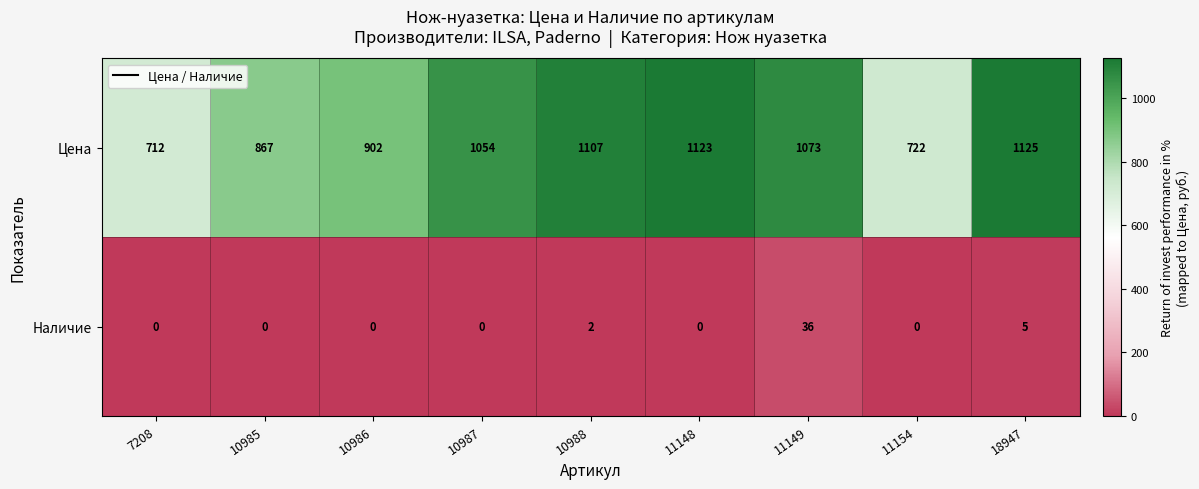

Which series has the largest range (max minus min)?

Цена